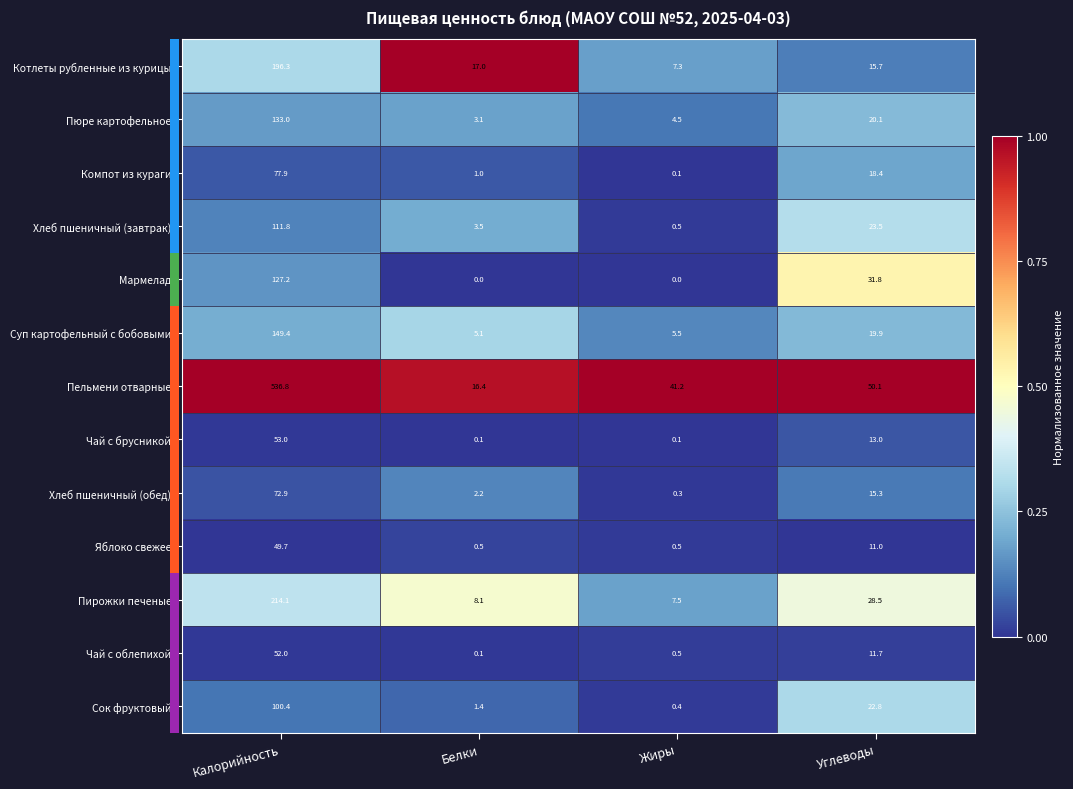

The Хлеб пшеничный (завтрак) series shows 23.9 at Калорийность. True or false?

False